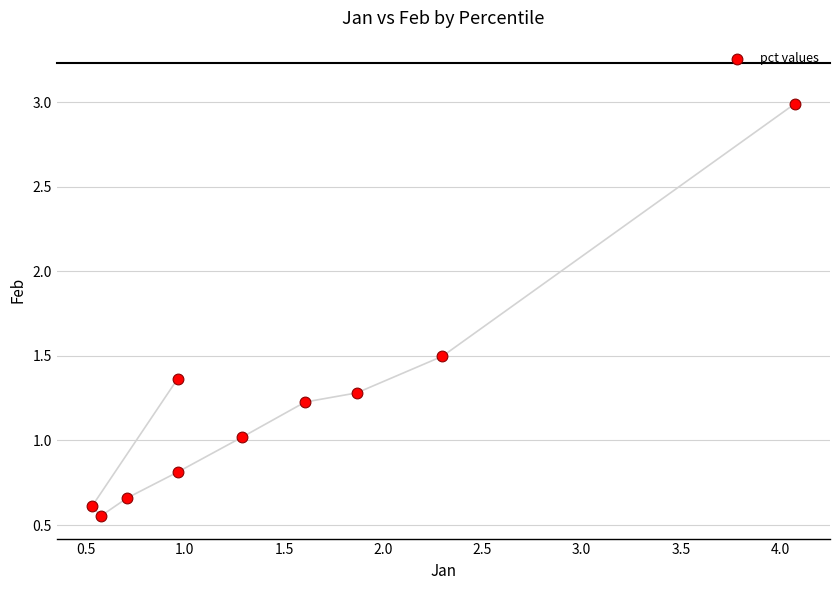

What is the range of Y values (max minus min)?

2.4